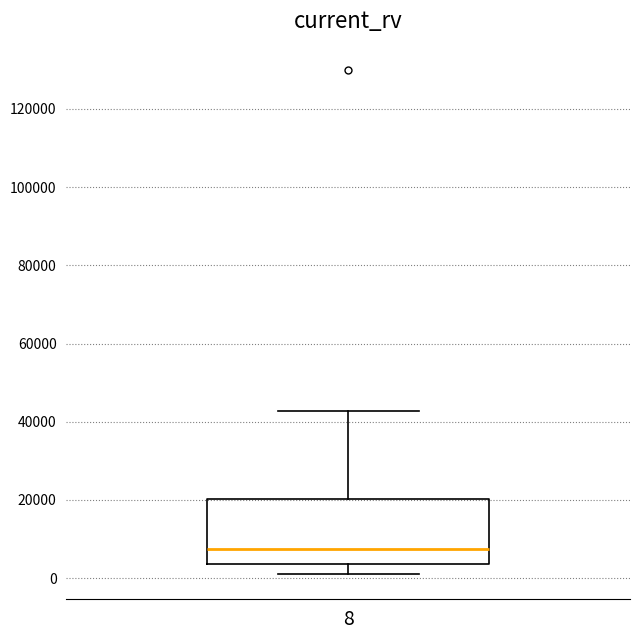

Read this box plot against the y-axis: the position of the median line, the range covered by the box, and the ends of both whiskers. The values are not printed on the chart, so give them approximately, as read against the axis.

median 8000, box 4000 to 20000, whiskers 2000 to 42000